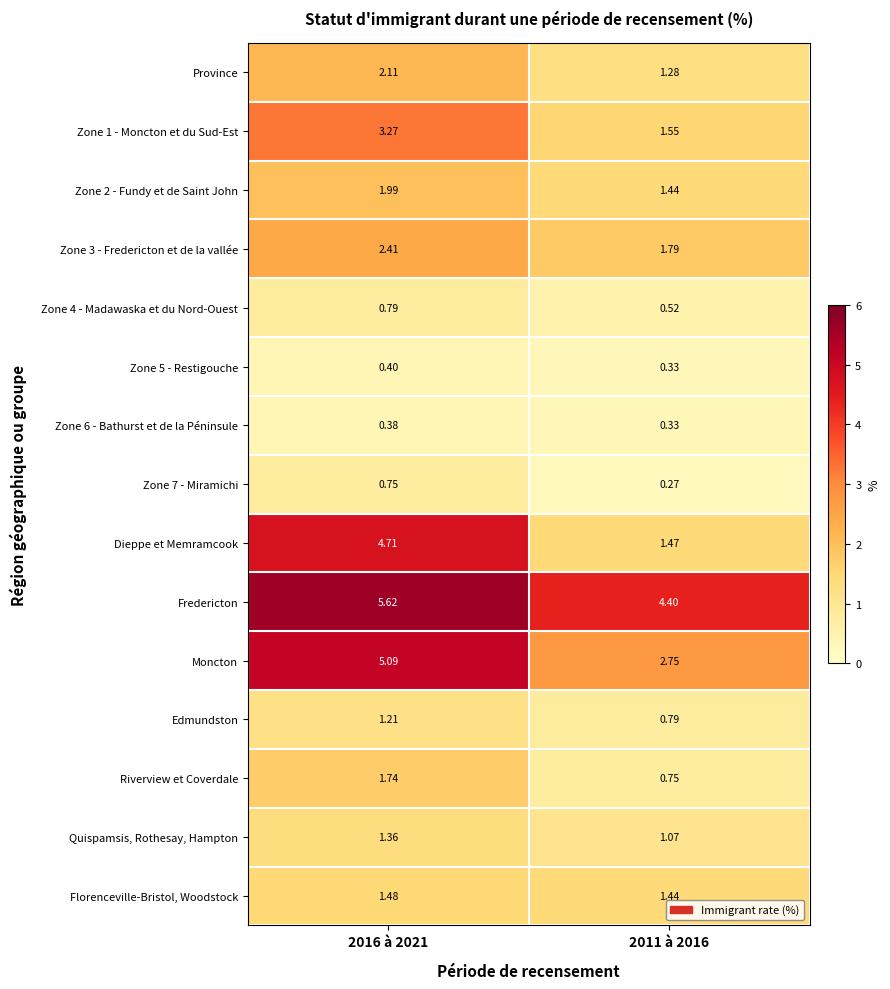

Which series changed the most between 2016 à 2021 and 2011 à 2016?

Dieppe et Memramcook